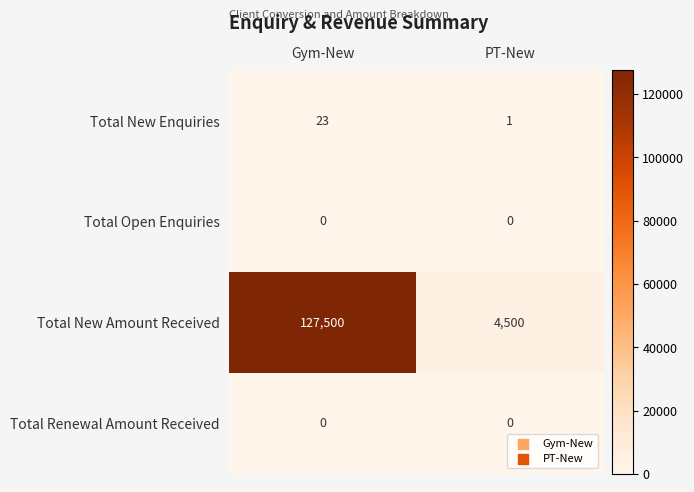

True or false: Total New Enquiries has a value of 23 at Gym-New.

True